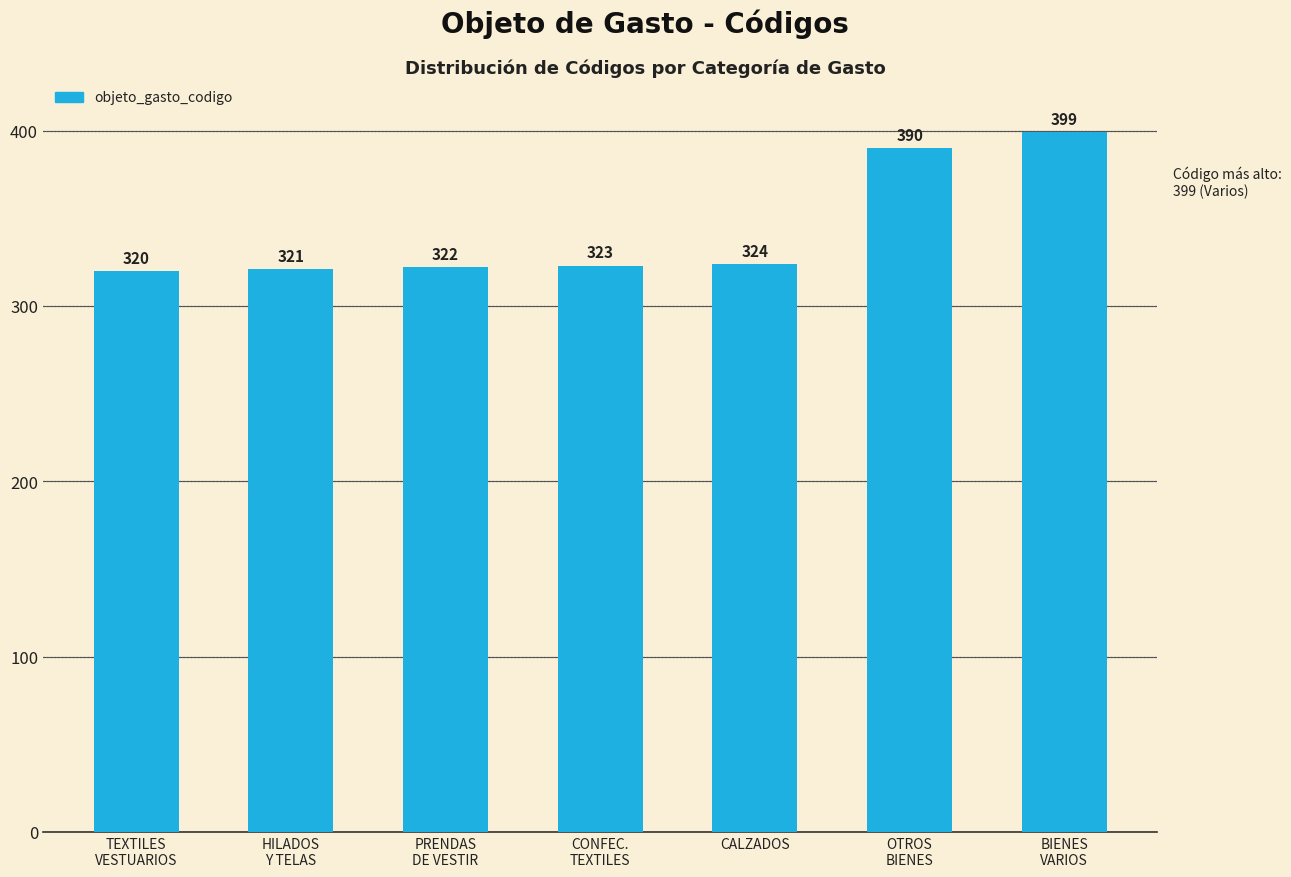

What value does the data have at CALZADOS?

324